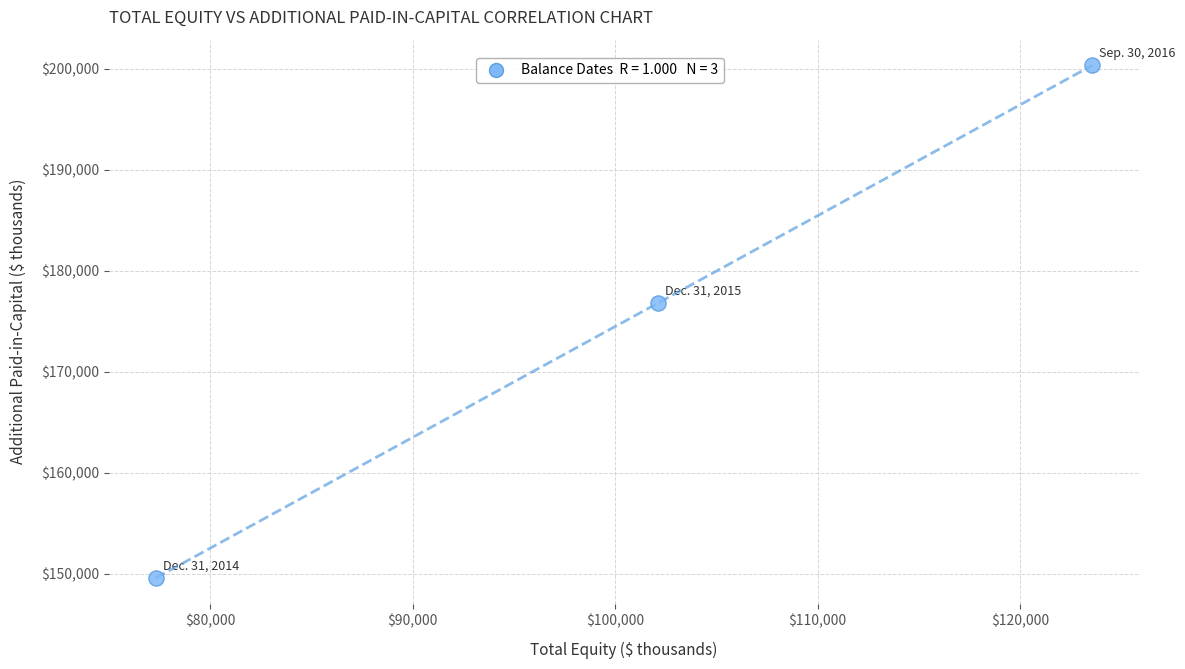

What Y value in the scatter plot is closest to 174961?

176760